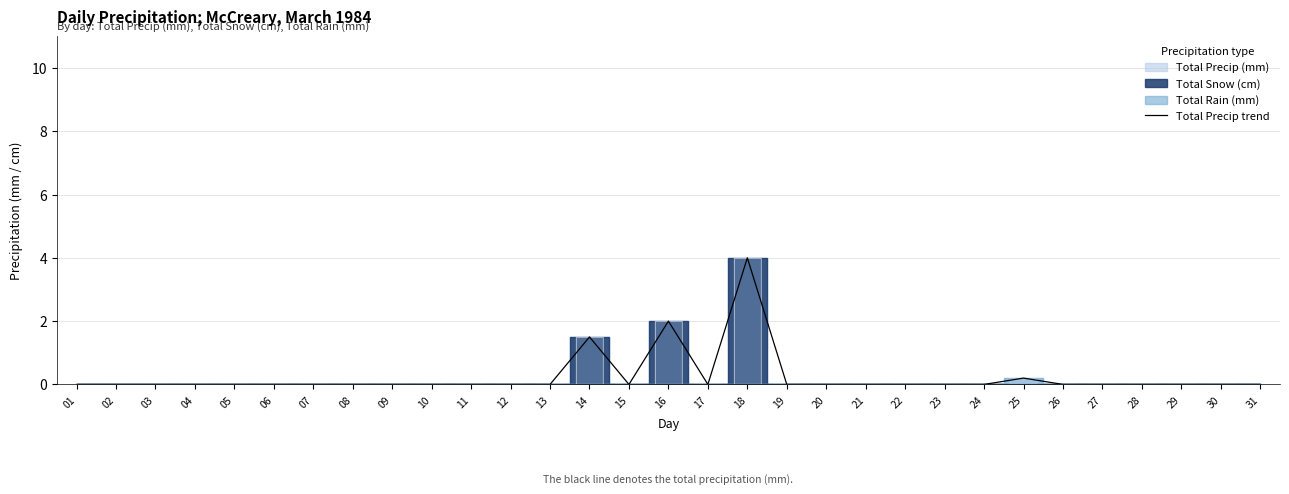

The chart shows a value of 0.0 at 20. True or false?

True